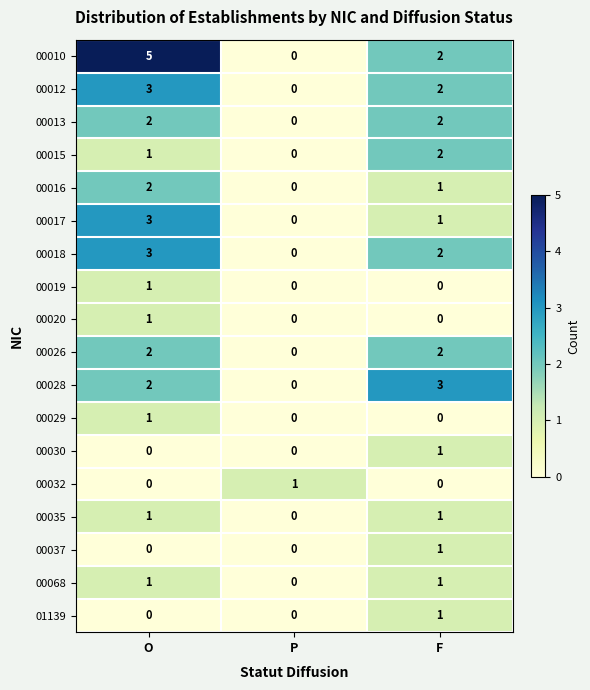

At which category is the sum across all series the highest?

O